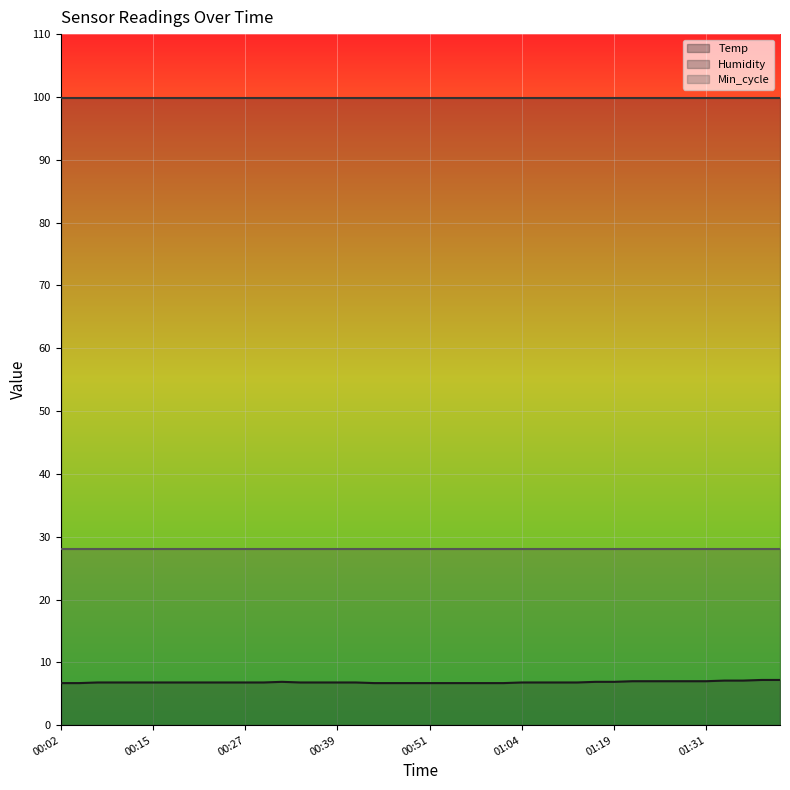

List the labels in order of Humidity value, largest first.

00:02, 00:05, 00:07, 00:10, 00:12, 00:15, 00:17, 00:19, 00:22, 00:24, 00:27, 00:29, 00:32, 00:34, 00:37, 00:39, 00:42, 00:44, 00:47, 00:49, 00:51, 00:54, 00:56, 00:59, 01:01, 01:04, 01:06, 01:09, 01:14, 01:17, 01:19, 01:22, 01:24, 01:26, 01:29, 01:31, 01:34, 01:36, 01:39, 01:41